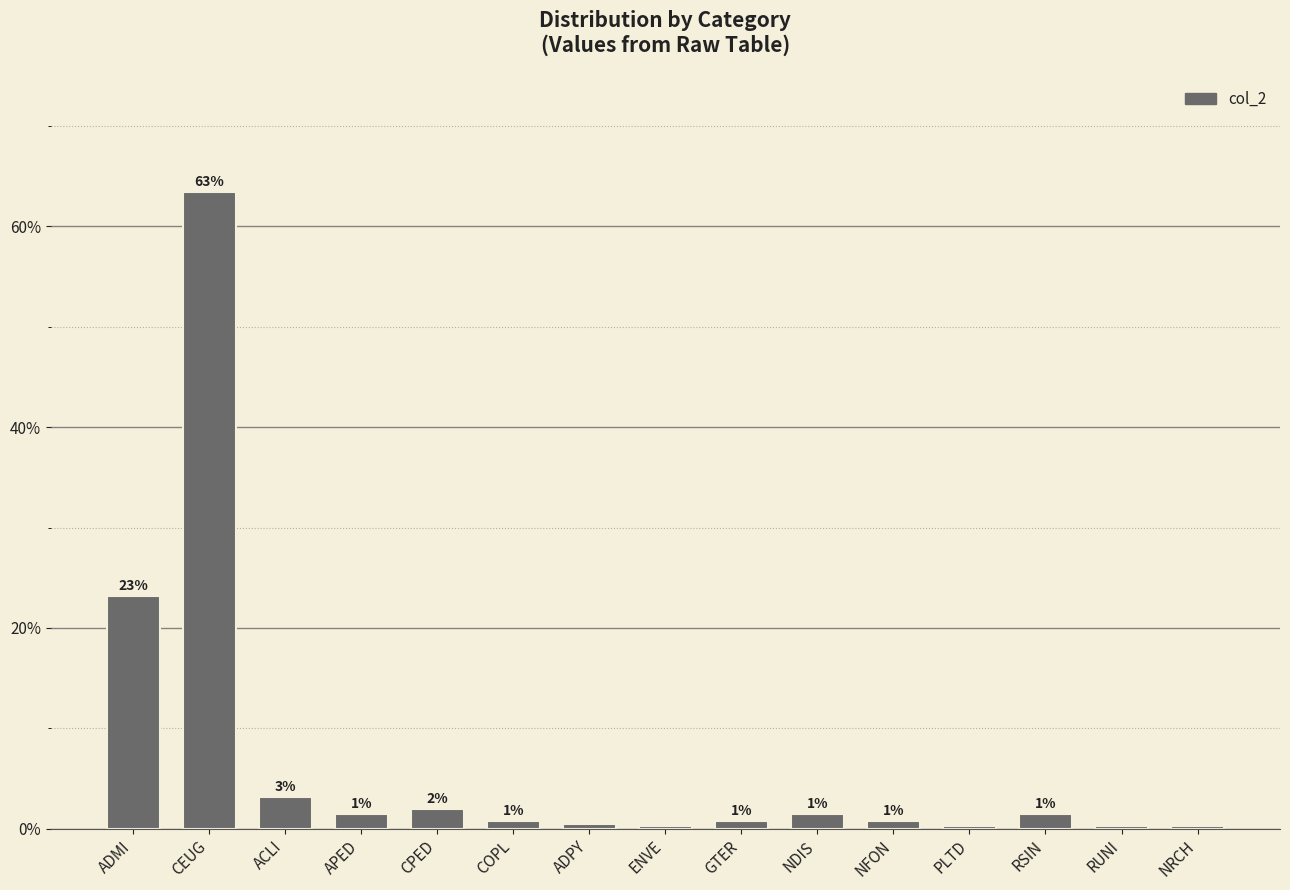

What is the sum of the values at ENVE and CPED?

2.2